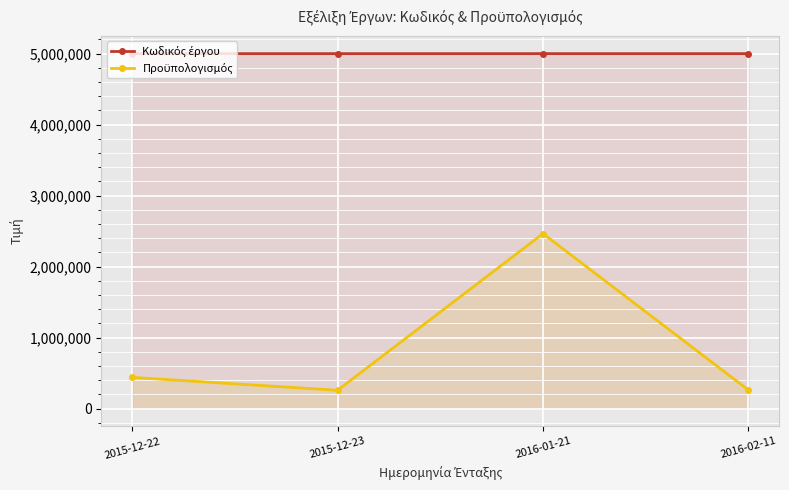

In Προϋπολογισμός, how many points are lower than both neighbors (excluding endpoints)?

1